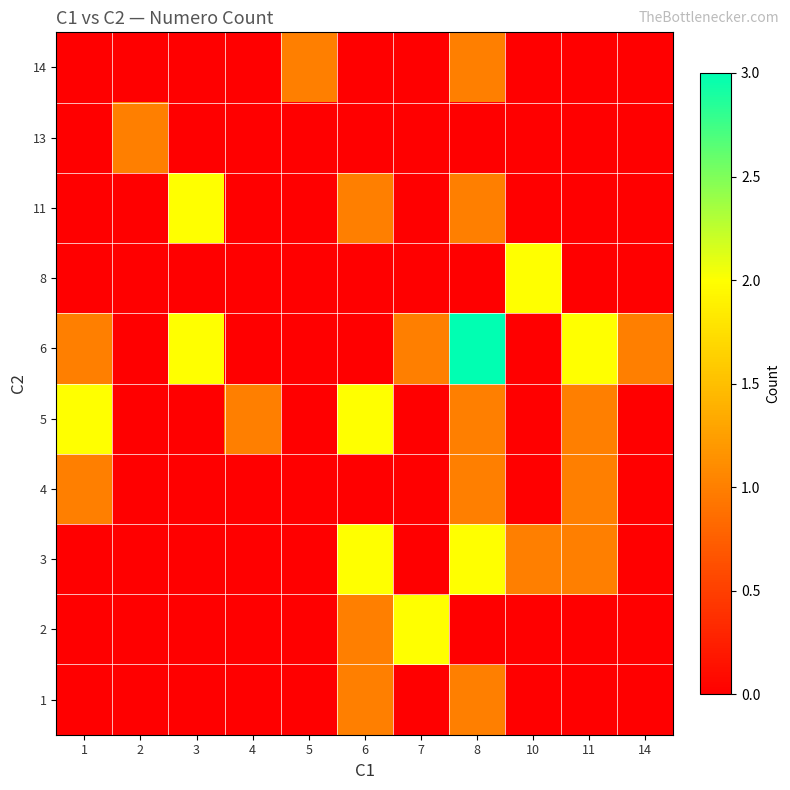

Reading left to right, extract all data points from this chart.

1: 1=0	2=0	3=0	4=0	5=0	6=1	7=0	8=1	10=0	11=0	14=0
2: 1=0	2=0	3=0	4=0	5=0	6=1	7=2	8=0	10=0	11=0	14=0
3: 1=0	2=0	3=0	4=0	5=0	6=2	7=0	8=2	10=1	11=1	14=0
4: 1=1	2=0	3=0	4=0	5=0	6=0	7=0	8=1	10=0	11=1	14=0
5: 1=2	2=0	3=0	4=1	5=0	6=2	7=0	8=1	10=0	11=1	14=0
6: 1=1	2=0	3=2	4=0	5=0	6=0	7=1	8=3	10=0	11=2	14=1
8: 1=0	2=0	3=0	4=0	5=0	6=0	7=0	8=0	10=2	11=0	14=0
11: 1=0	2=0	3=2	4=0	5=0	6=1	7=0	8=1	10=0	11=0	14=0
13: 1=0	2=1	3=0	4=0	5=0	6=0	7=0	8=0	10=0	11=0	14=0
14: 1=0	2=0	3=0	4=0	5=1	6=0	7=0	8=1	10=0	11=0	14=0